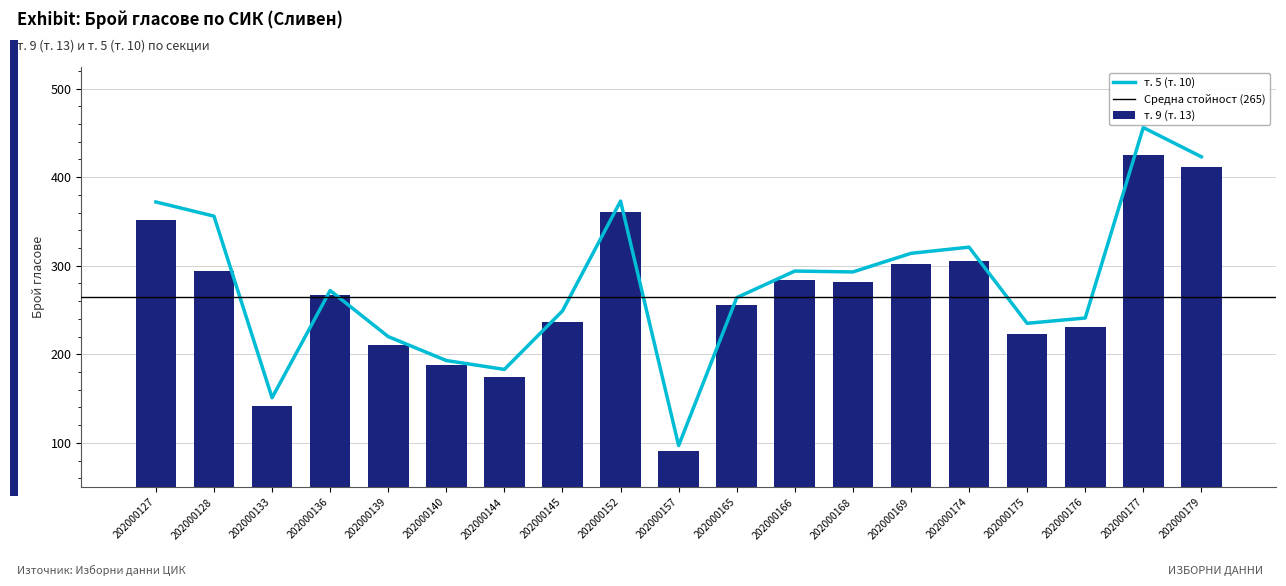

Reading right to left, what are all the values shown in this chart?

т. 9 (т. 13): 412	425	231	223	305	302	282	284	256	91	361	237	174	188	210	267	142	294	352
т. 5 (т. 10): 423	456	241	235	321	314	293	294	264	97	373	249	183	193	220	272	151	356	372